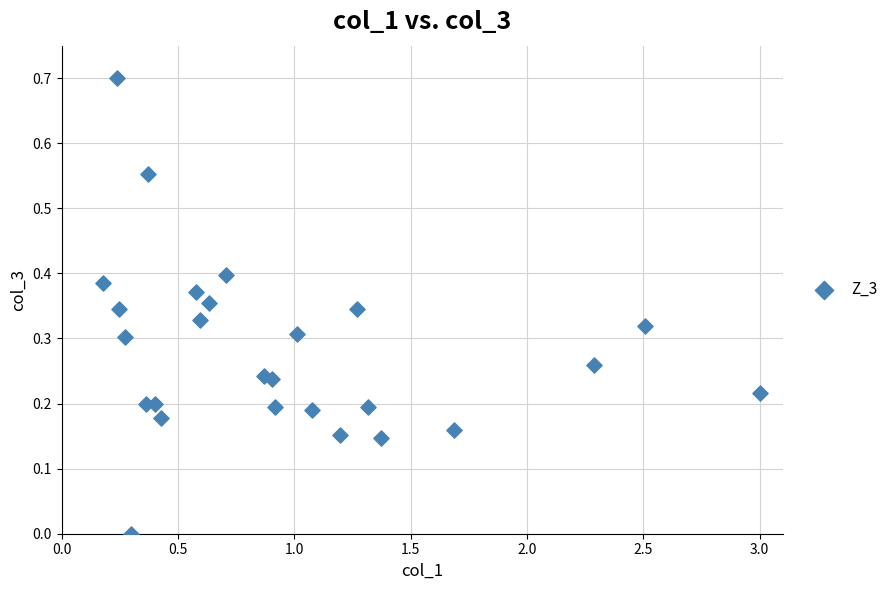

What is the range of X values (max minus min)?

2.8